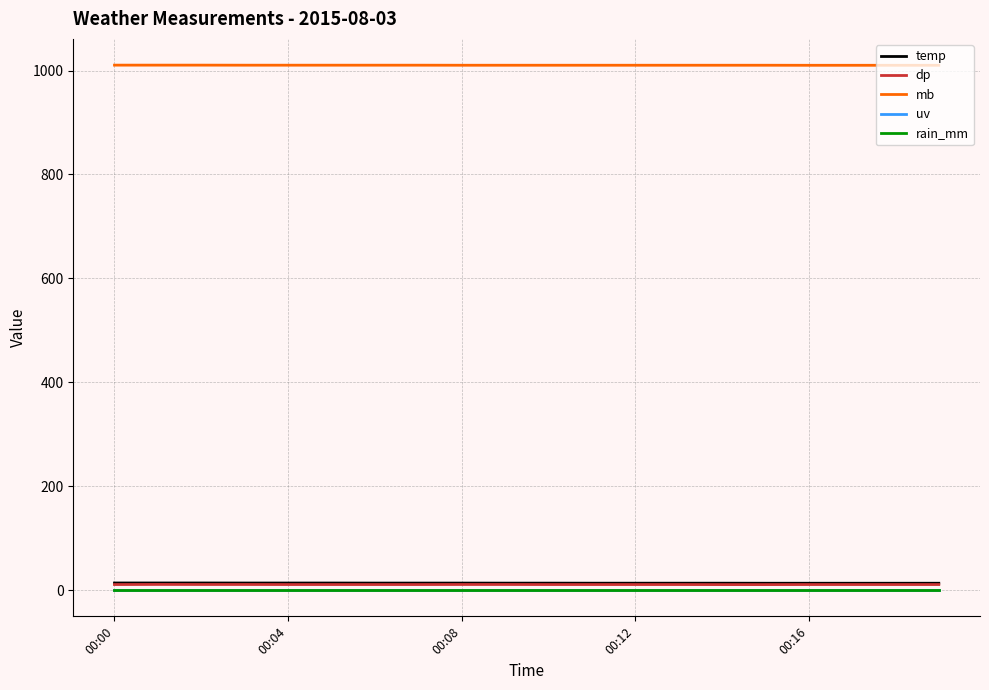

Which label corresponds to the smallest value in the chart?

00:00